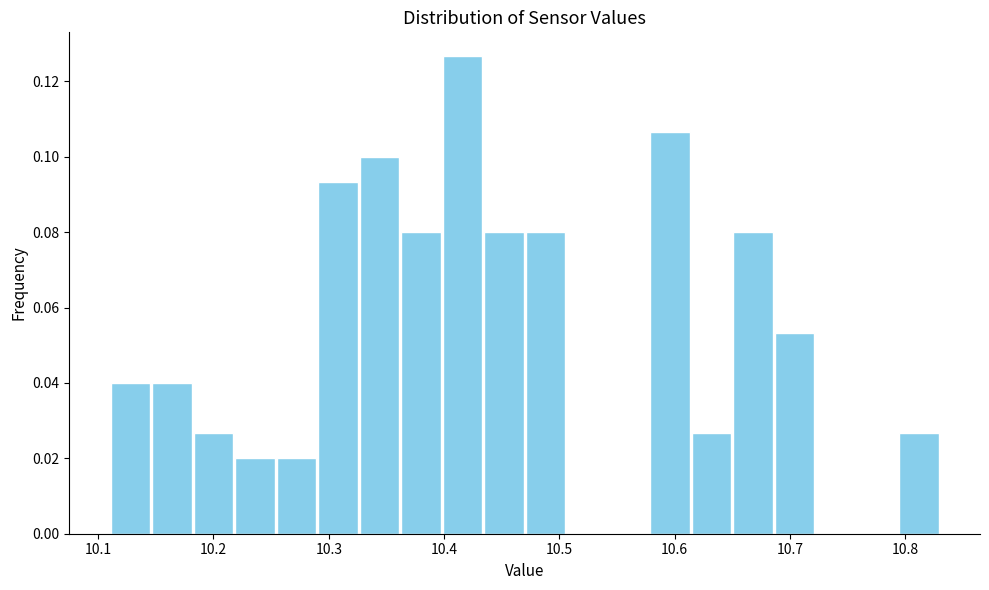

Read against the x-axis, roughly where is the centre of the tallest bar?

10.42